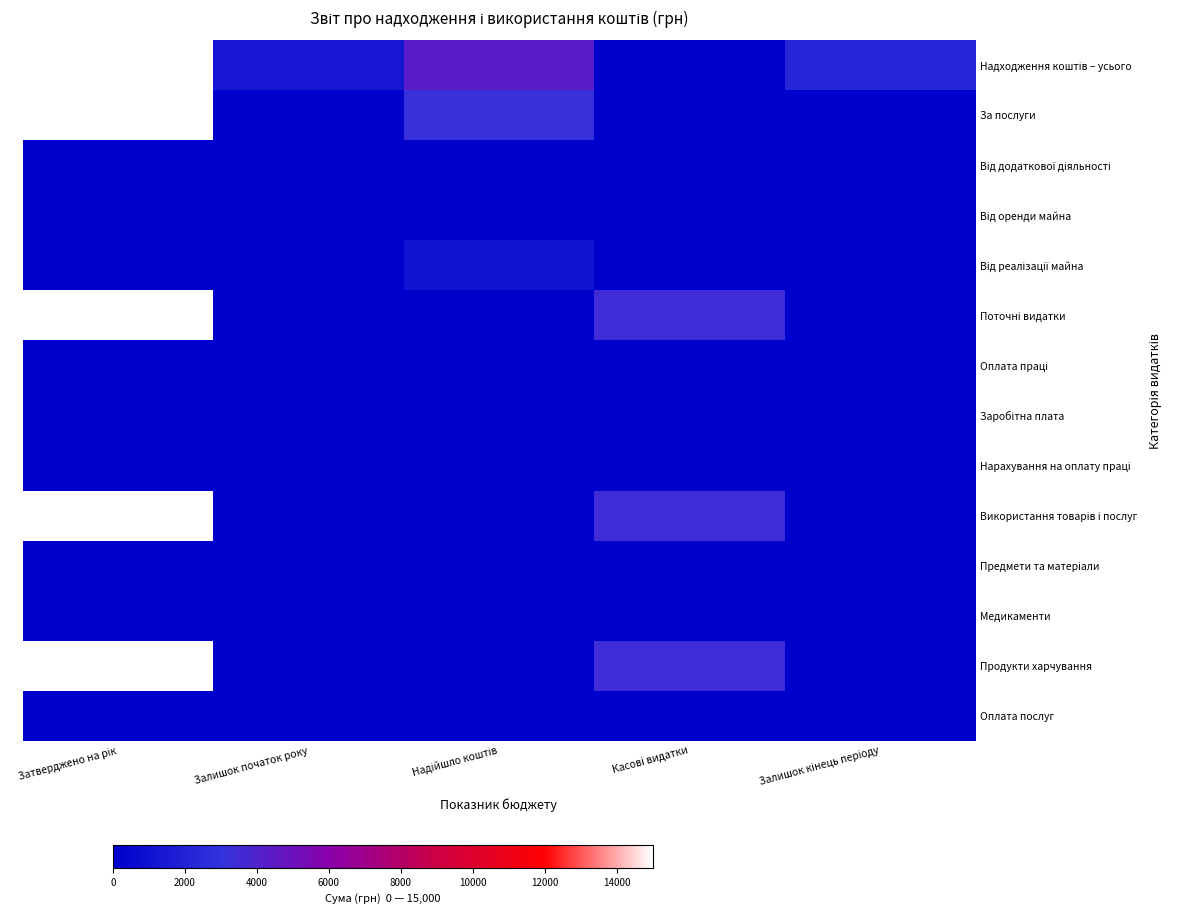

Which label corresponds to the largest value in the chart?

Затверджено на рік